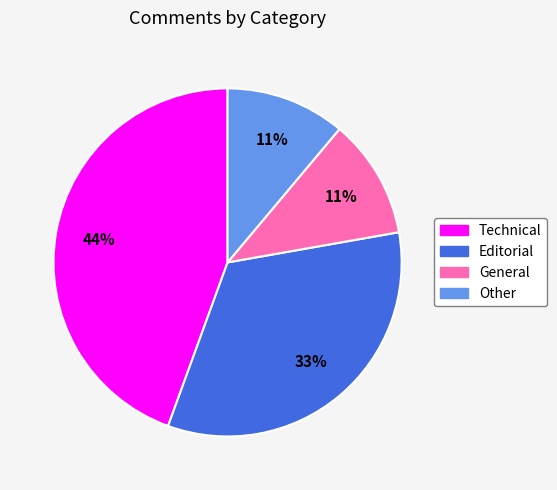

To the nearest percent, what is the average slice percentage?

25%